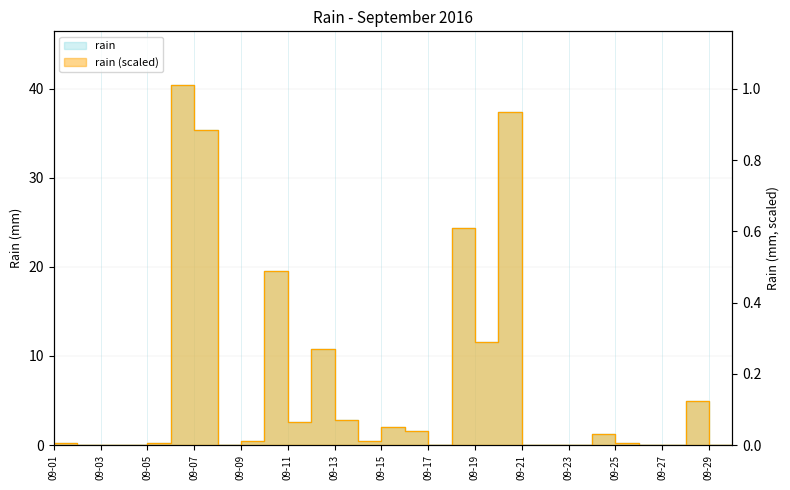

At which label is the value closest to 20?

2016-09-10